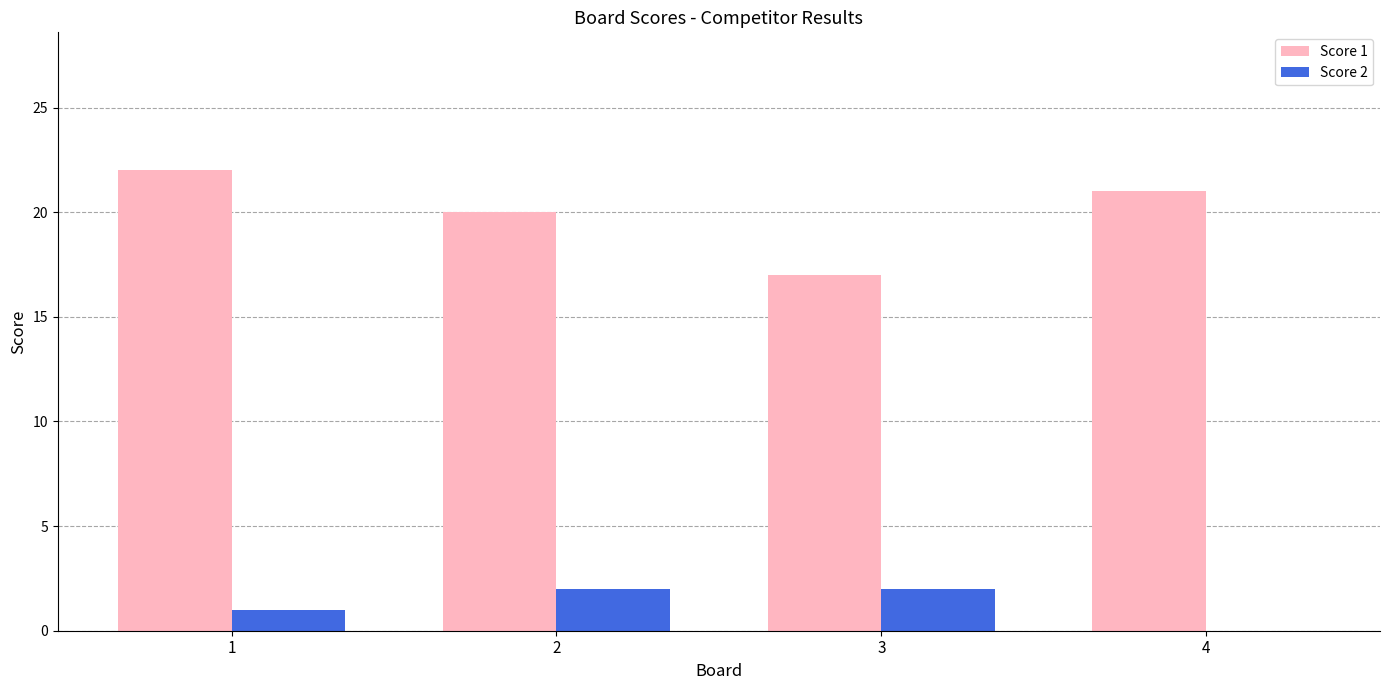

The Score 2 series shows 2 at 3. True or false?

True